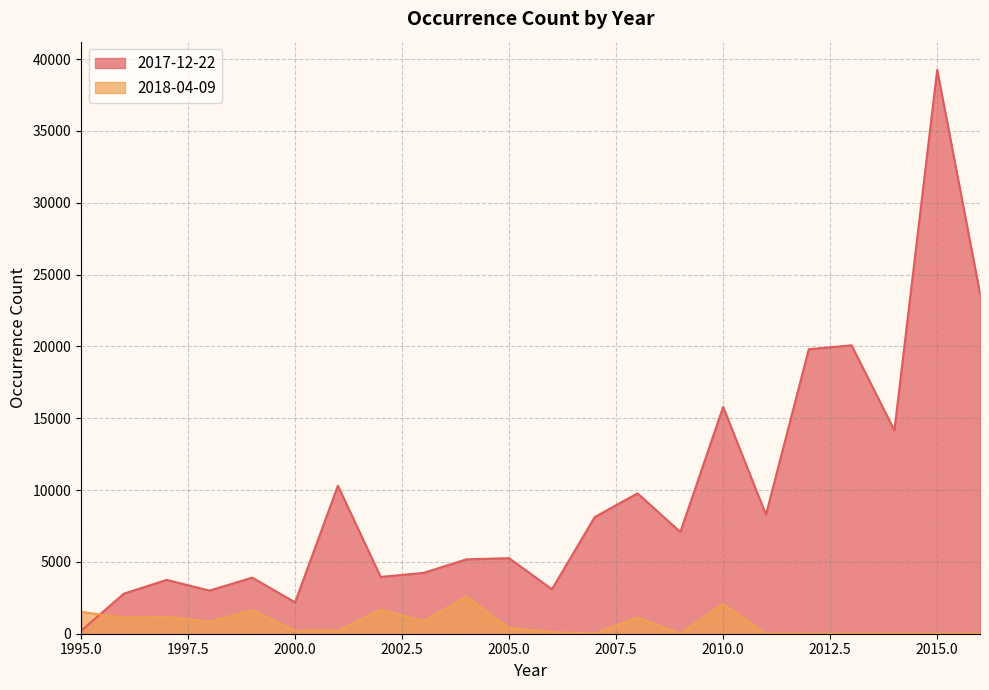

True or false: 2017-12-22 has more than 1 interior local peaks.

True